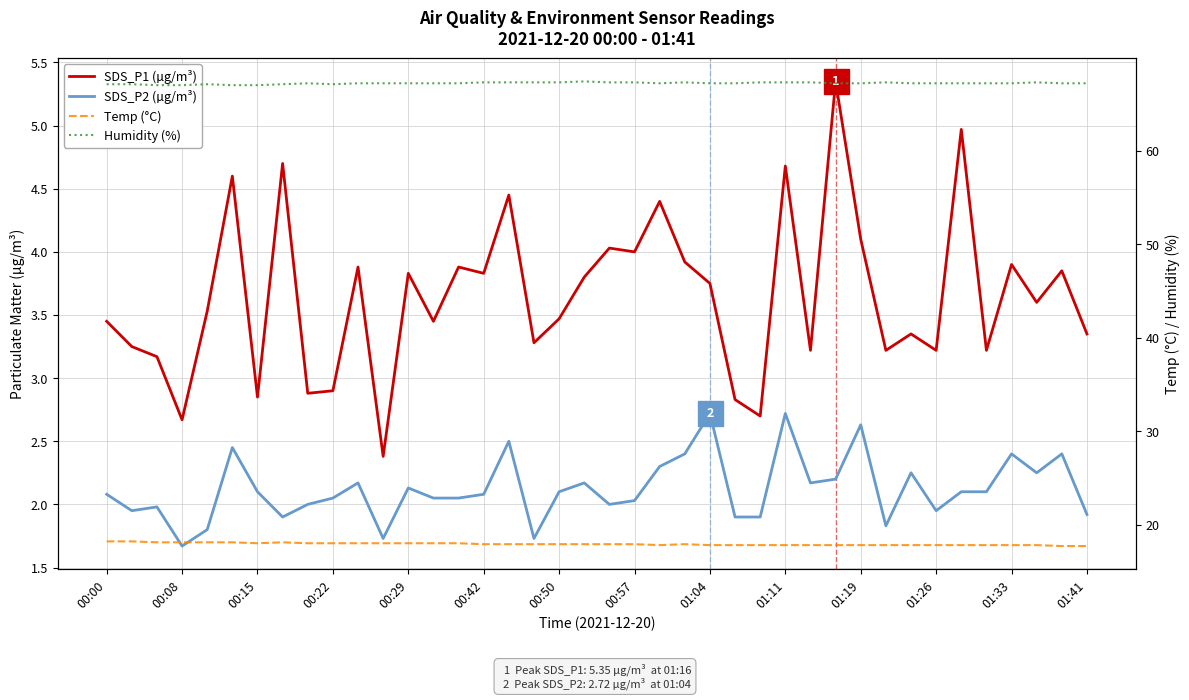

What is the label of the 2nd point from the left?

00:08